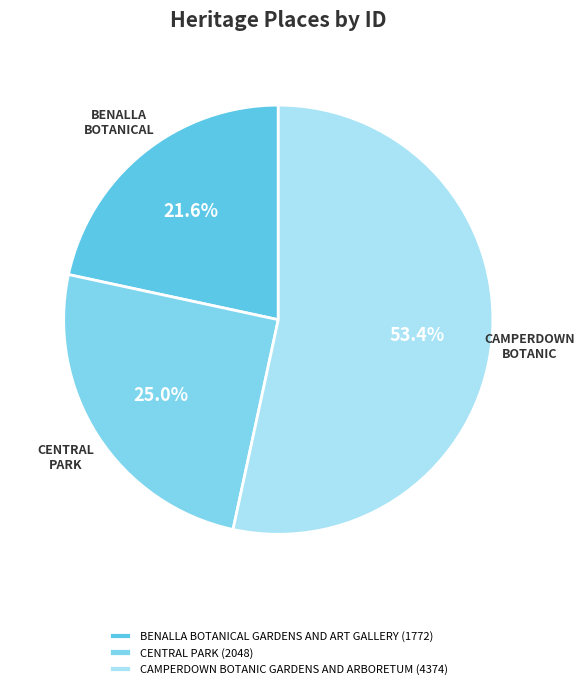

True or false: CAMPERDOWN BOTANIC GARDENS AND ARBORETUM accounts for 63% of the total.

False